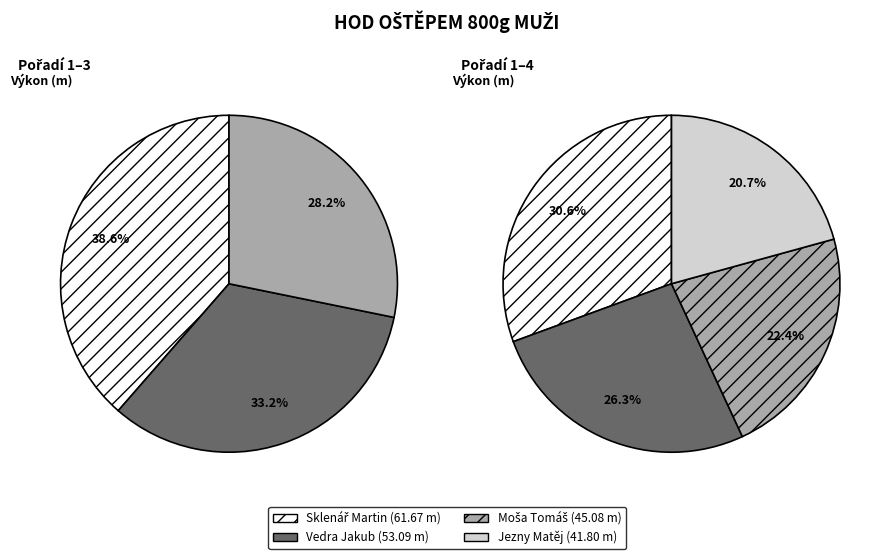

Is Jezny Matěj the majority of the pie?

No